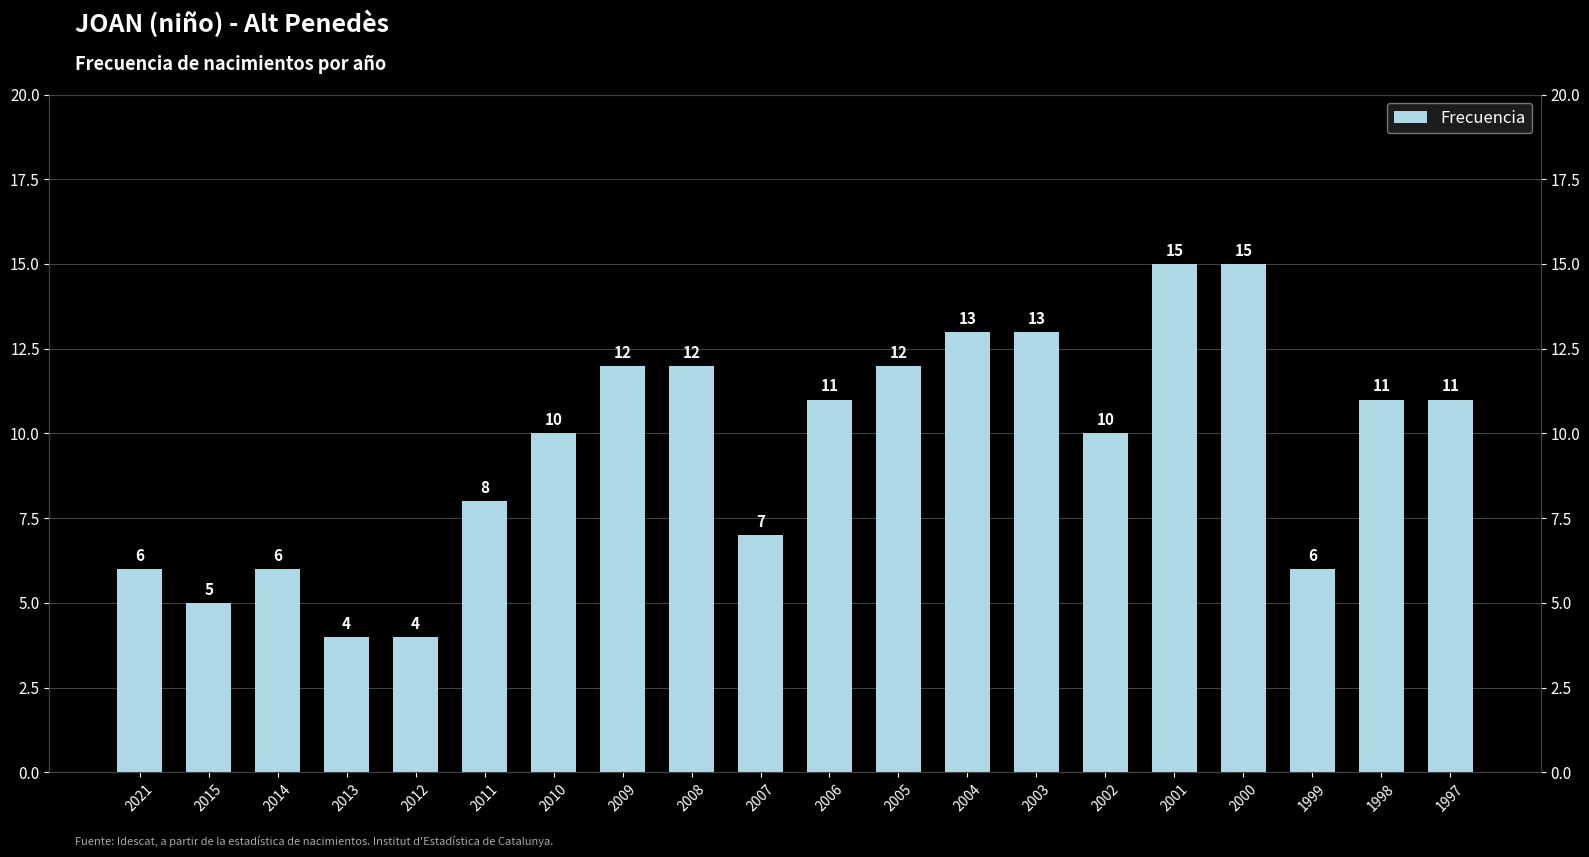

What is the maximum value shown in the chart?

15